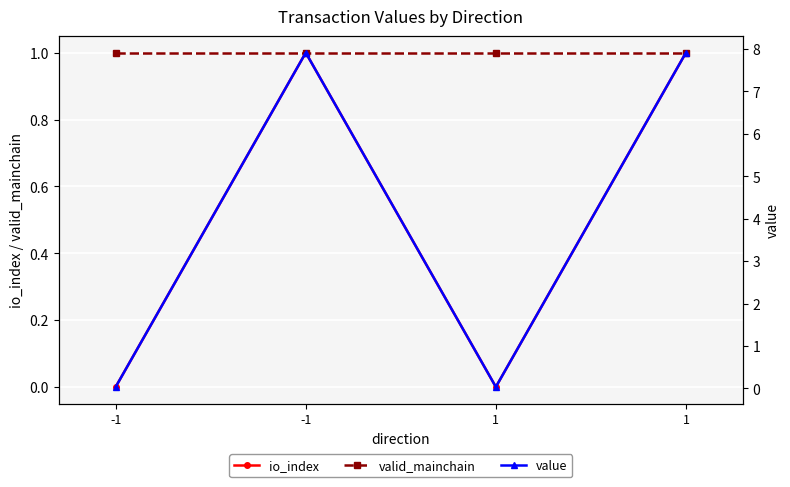

What is the difference between the value values at 1 and 1?

7.9